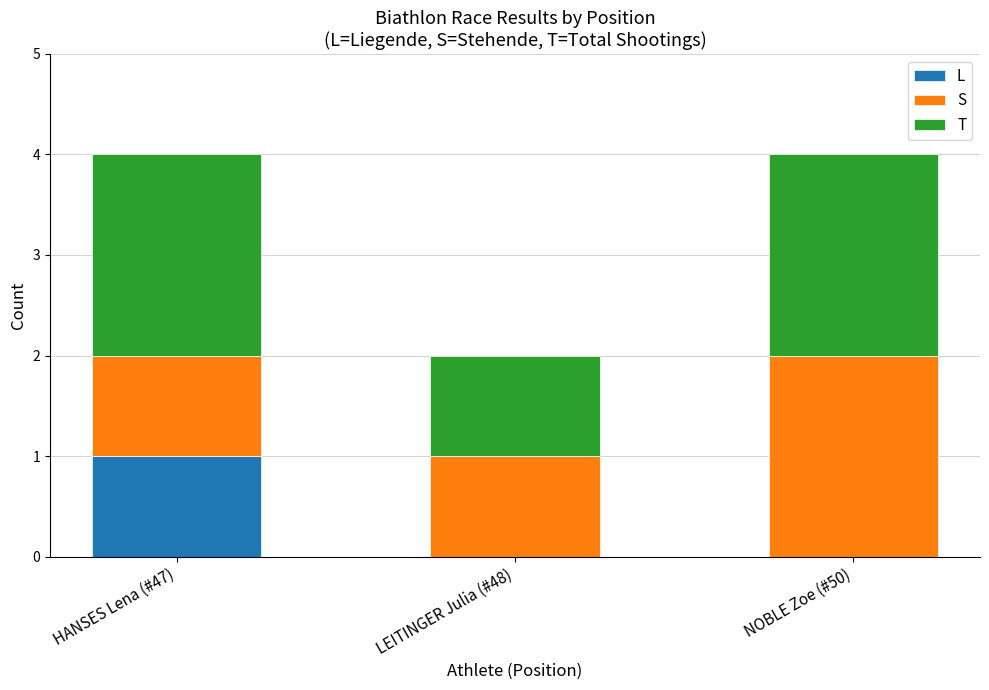

At which label does L reach its peak?

HANSES Lena (#47)